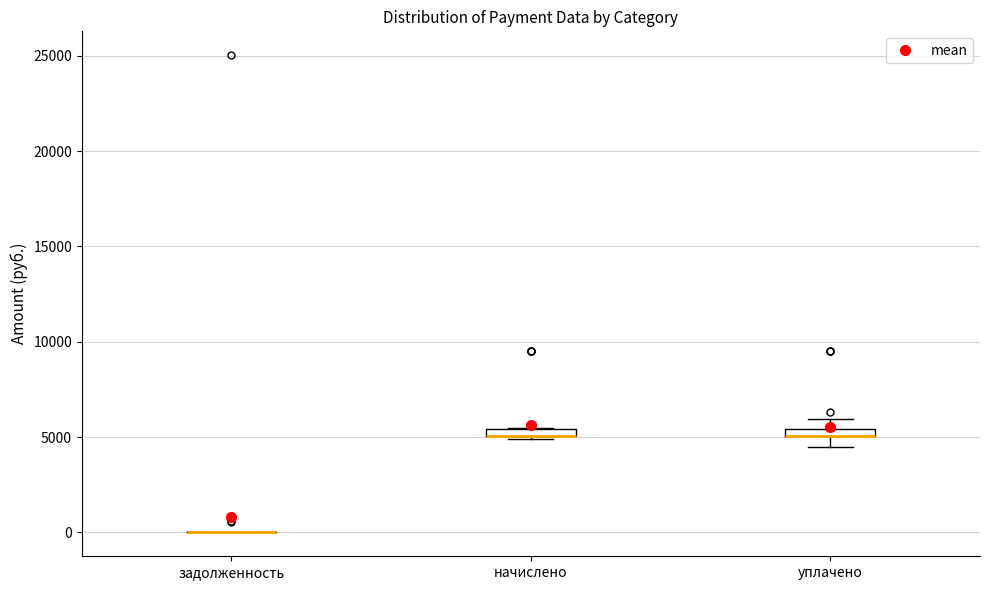

Where is the upper edge of the box for уплачено on the y-axis? The values are not printed on the chart, so give them approximately, as read against the axis.

5500